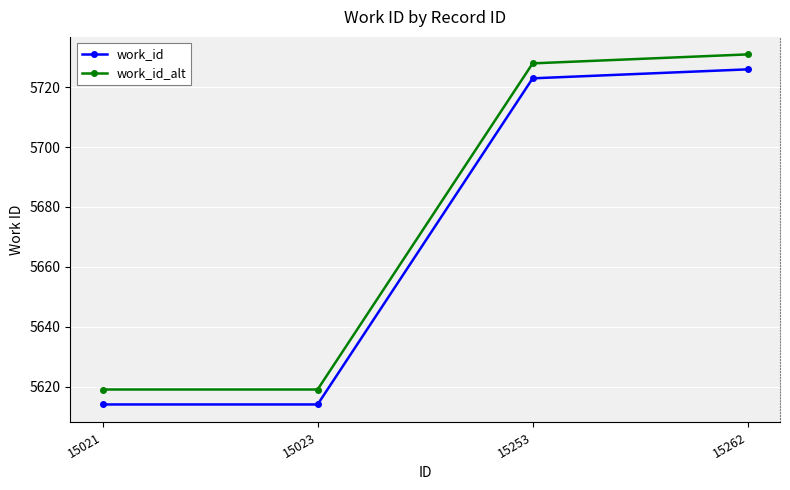

True or false: work_id has a value of 5614 at 15021.

True